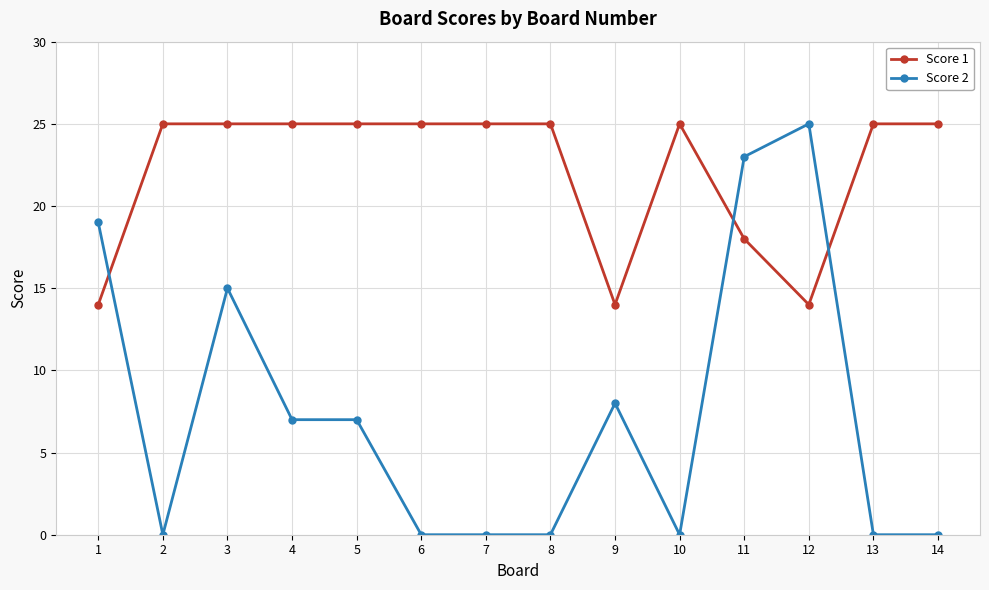

How many lines are shown in the chart?

2